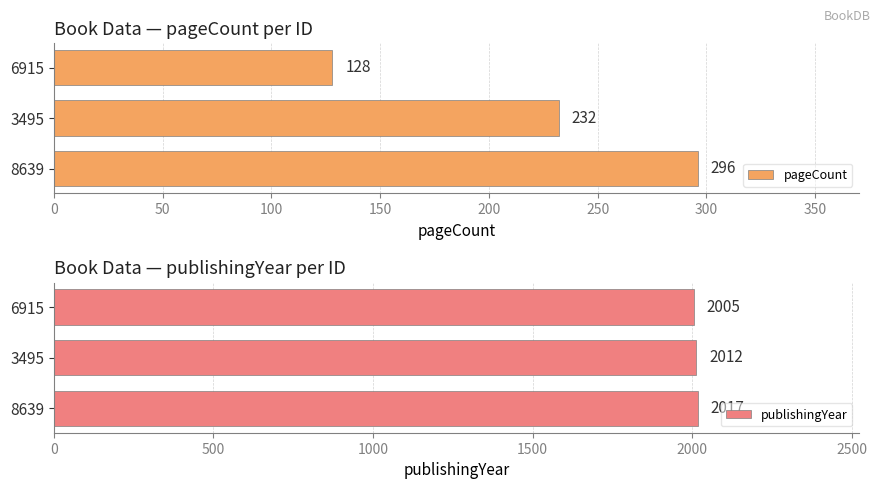

The value of pageCount at 8639 is 410. True or false?

False